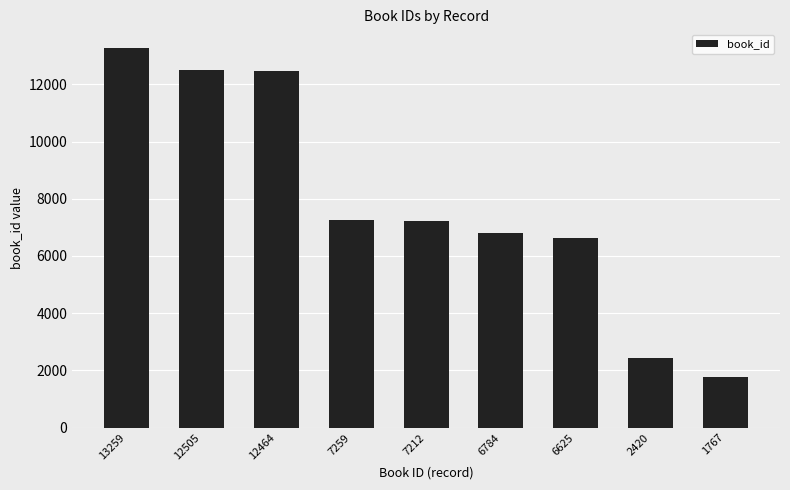

What is the sum of all values?

70295